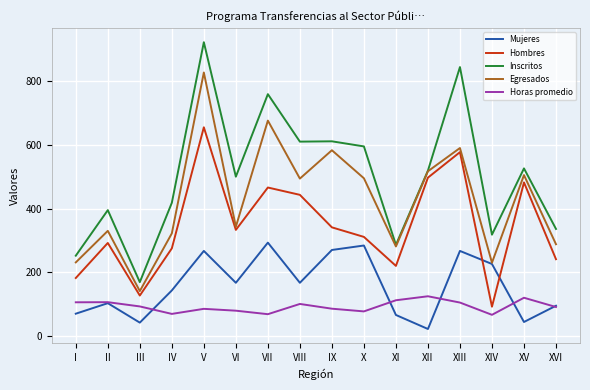

At which label does Inscritos first exceed 519?

V